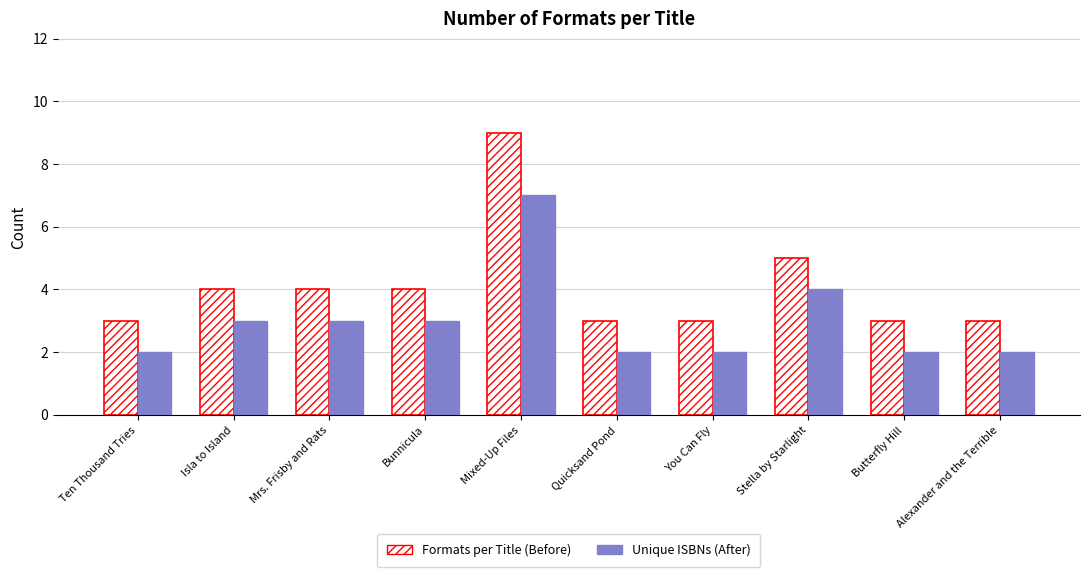

How many bars are there in total?

20